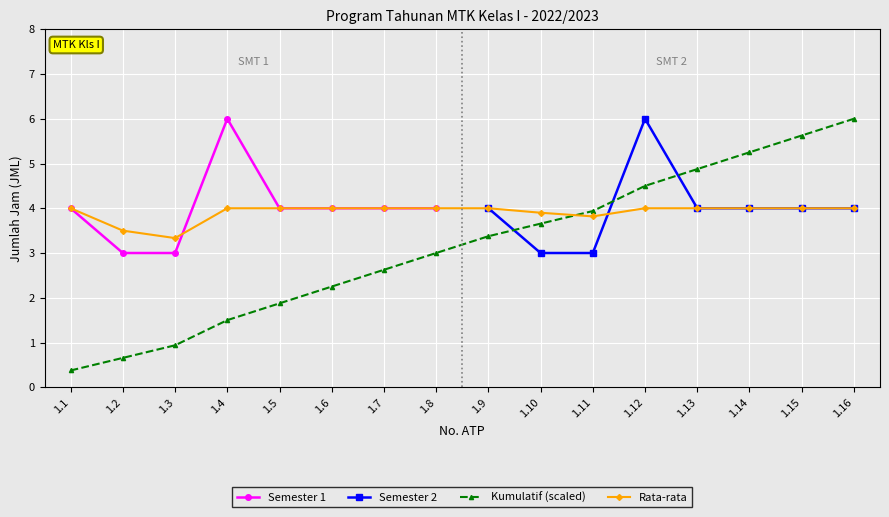

What is the approximate value of Semester 1 at 1.3?

3